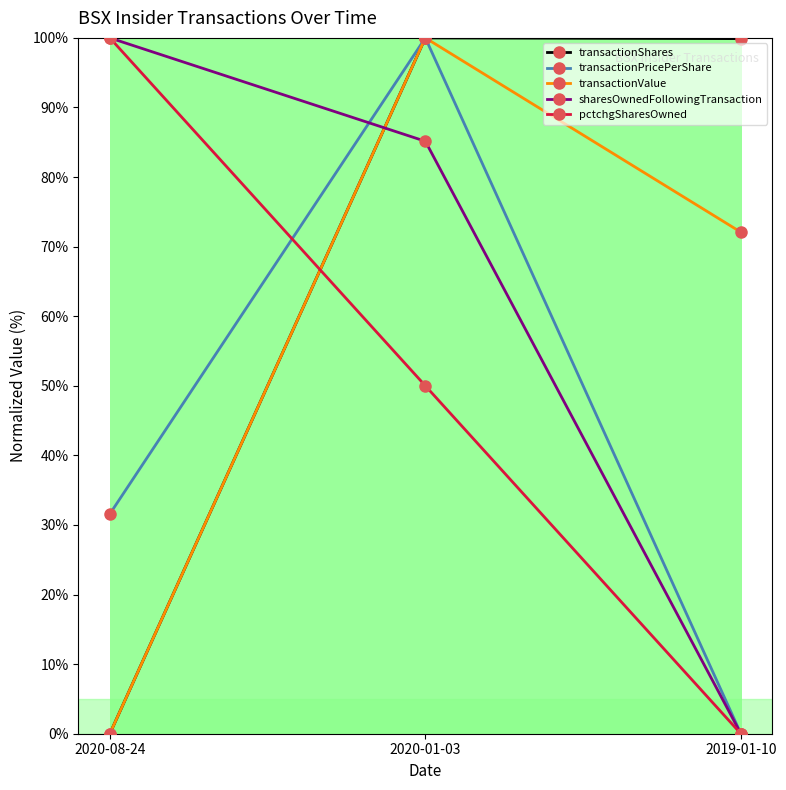

How many positive values does the transactionValue series have?

2